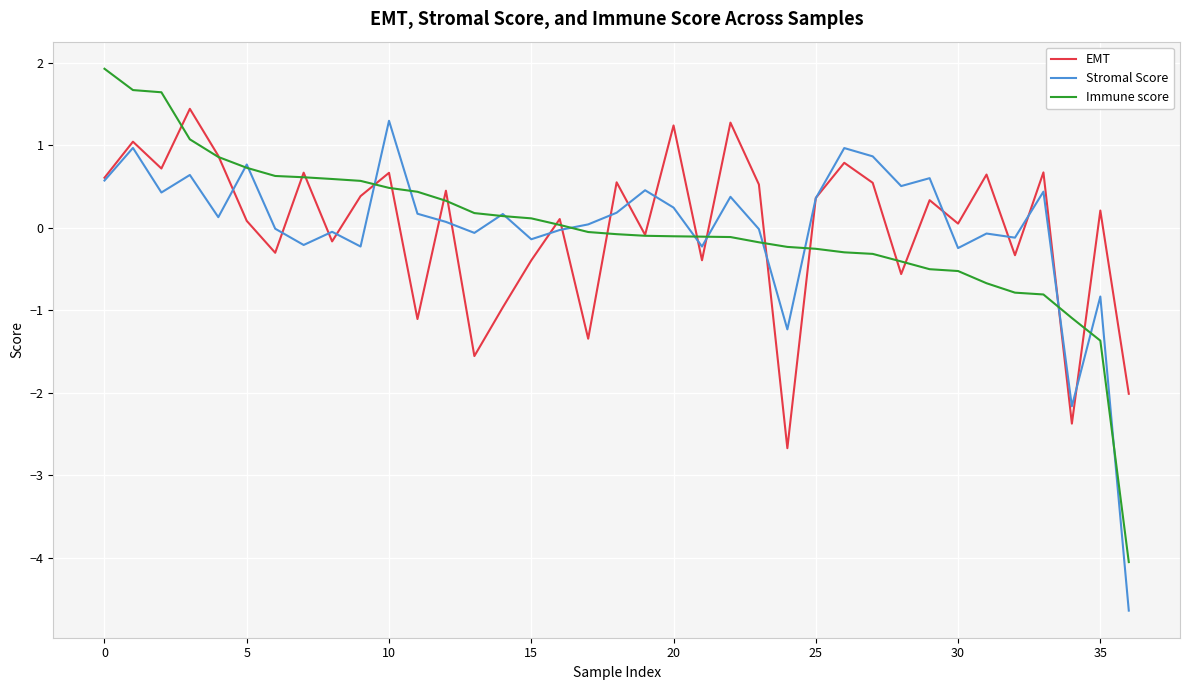

What is the greatest value displayed?

1.9